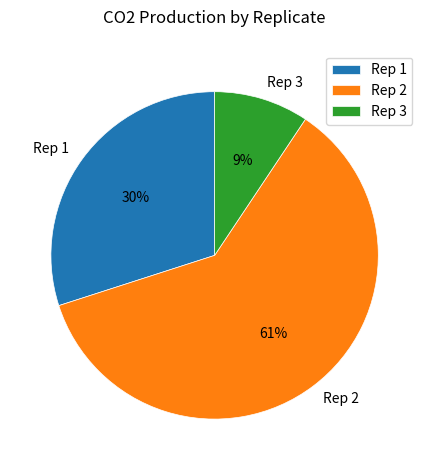

Does Rep 2 account for over 50% of the chart?

Yes